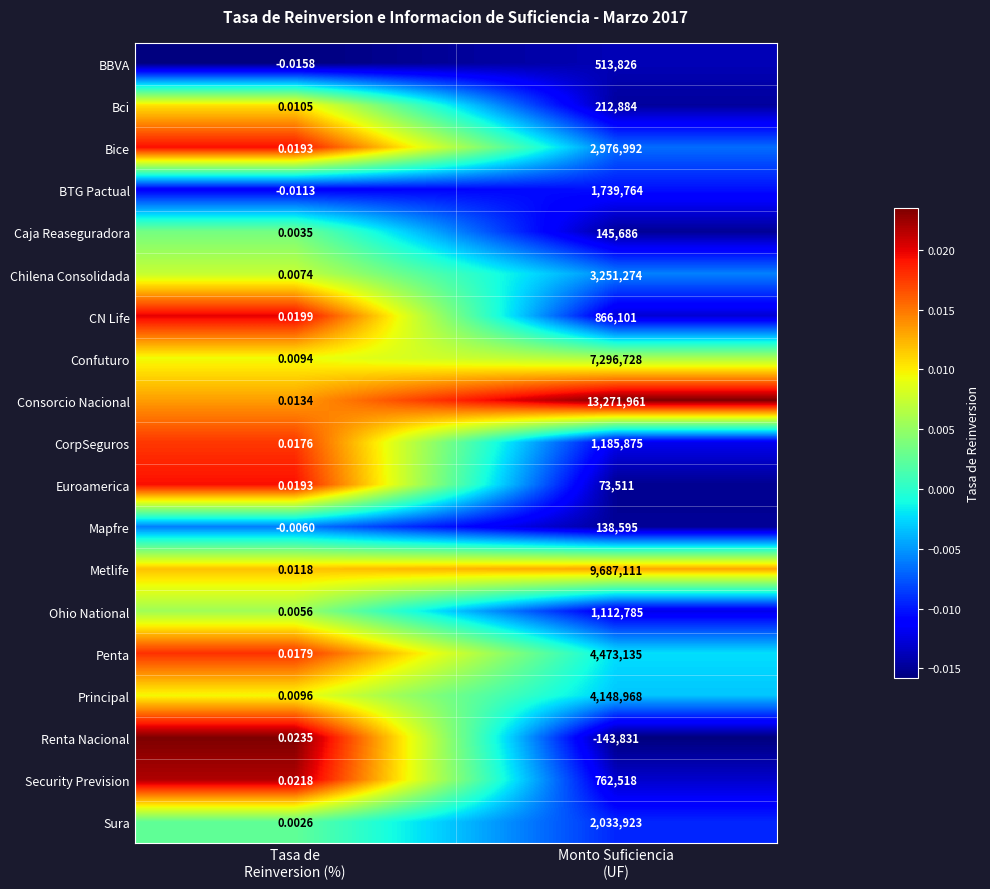

Which series has the largest total across all categories?

Consorcio Nacional